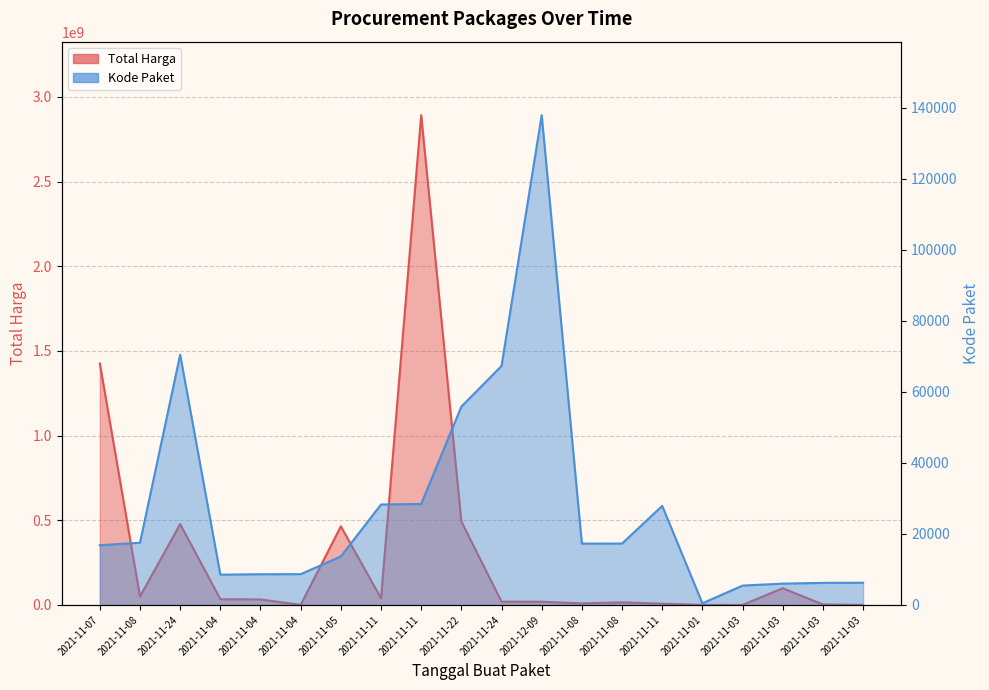

Reading left to right, what are all the values shown in this chart?

Total Harga: 2021-11-07=1425867900	2021-11-08=49730040	2021-11-24=477600000	2021-11-04=34000000	2021-11-04=32441200	2021-11-04=577875	2021-11-05=464002100	2021-11-11=39440000	2021-11-11=2892122000	2021-11-22=493000000	2021-11-24=19175000	2021-12-09=18900000	2021-11-08=9180000	2021-11-08=15513960	2021-11-11=7401240	2021-11-01=333600	2021-11-03=78000	2021-11-03=98772570	2021-11-03=2772000	2021-11-03=265000
Kode Paket: 2021-11-07=16823	2021-11-08=17509	2021-11-24=70453	2021-11-04=8530	2021-11-04=8646	2021-11-04=8668	2021-11-05=13652	2021-11-11=28271	2021-11-11=28425	2021-11-22=55826	2021-11-24=67279	2021-12-09=137876	2021-11-08=17272	2021-11-08=17283	2021-11-11=27891	2021-11-01=464	2021-11-03=5449	2021-11-03=5997	2021-11-03=6214	2021-11-03=6246